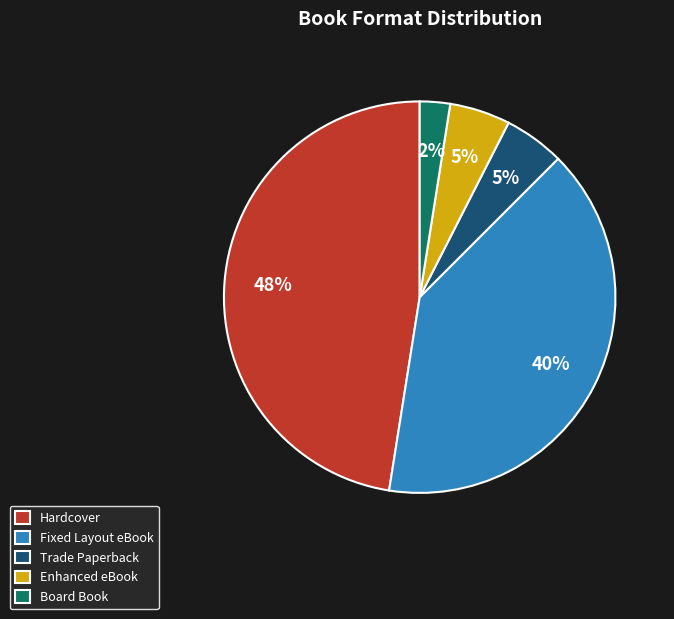

Which has a higher value, Board Book or Hardcover?

Hardcover